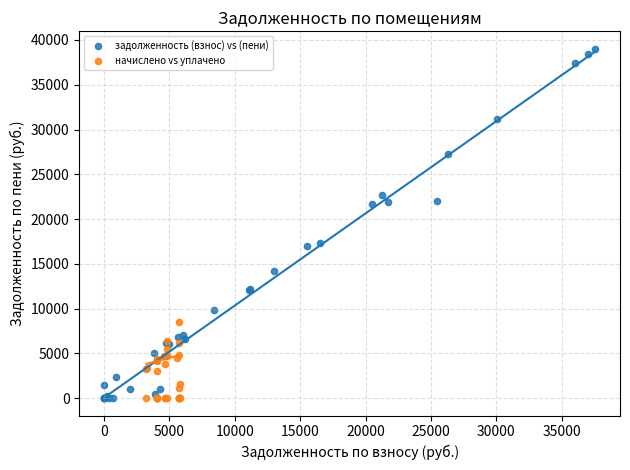

What are all the series names shown in the legend?

задолженность (взнос) vs (пени), начислено vs уплачено